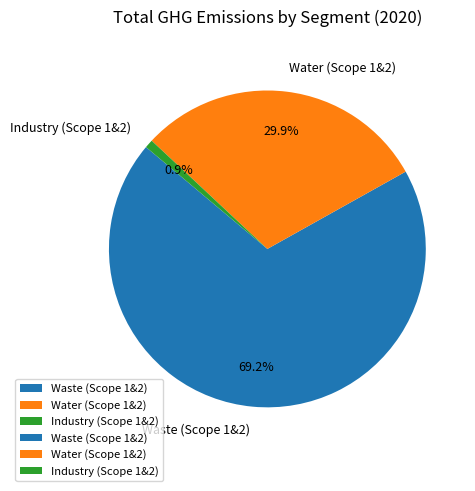

What is the total percentage of Waste (Scope 1&2) and Water (Scope 1&2)?

99.1%